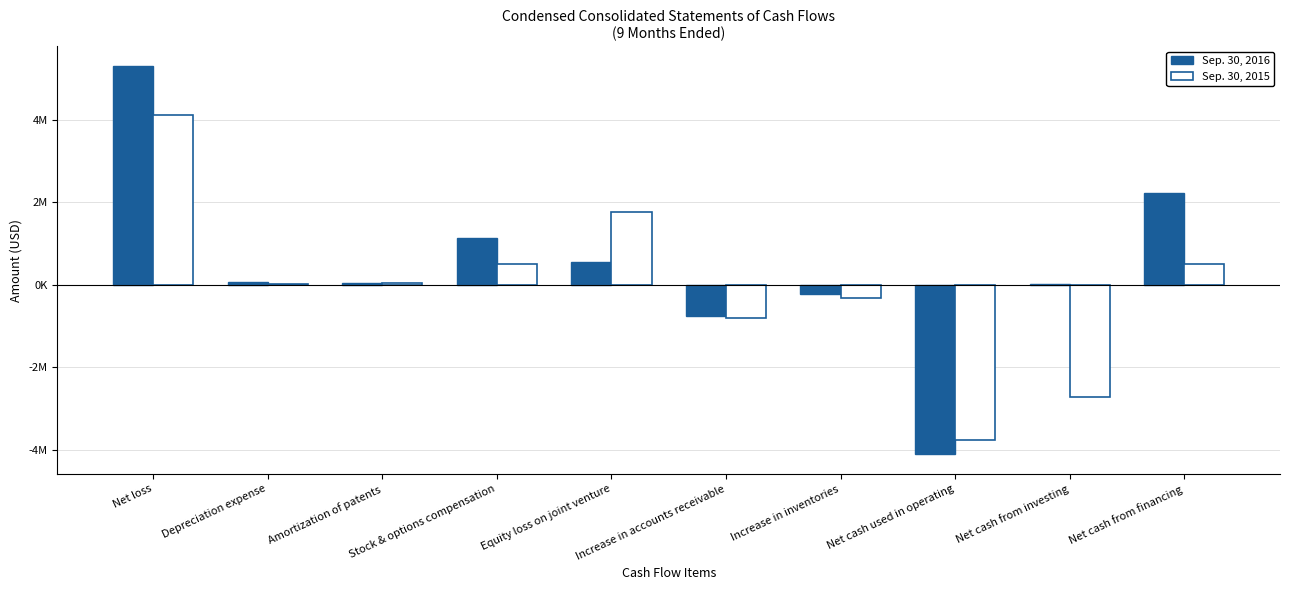

Between Depreciation expense and Increase in inventories, which is larger?

Depreciation expense